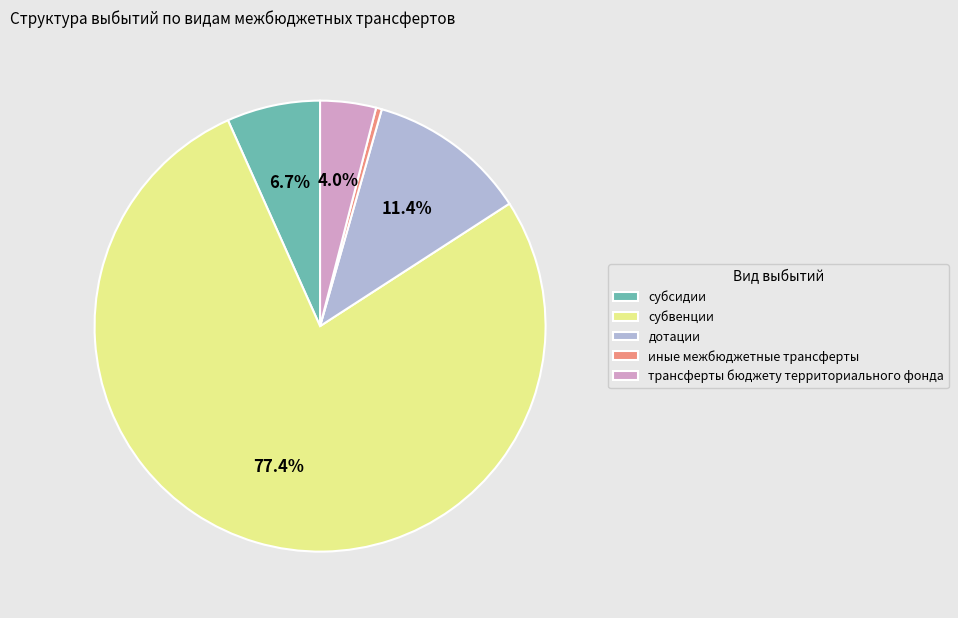

Rank the categories by value from lowest to highest.

иные межбюджетные трансферты, трансферты бюджету территориального фонда, субсидии, дотации, субвенции